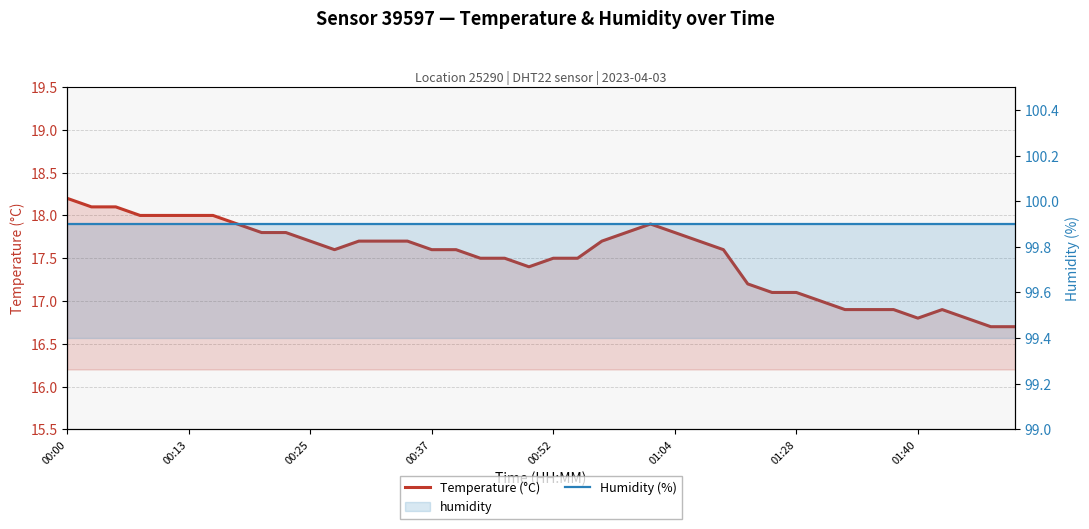

True or false: Temperature (°C) has more than 0 interior local peaks.

True